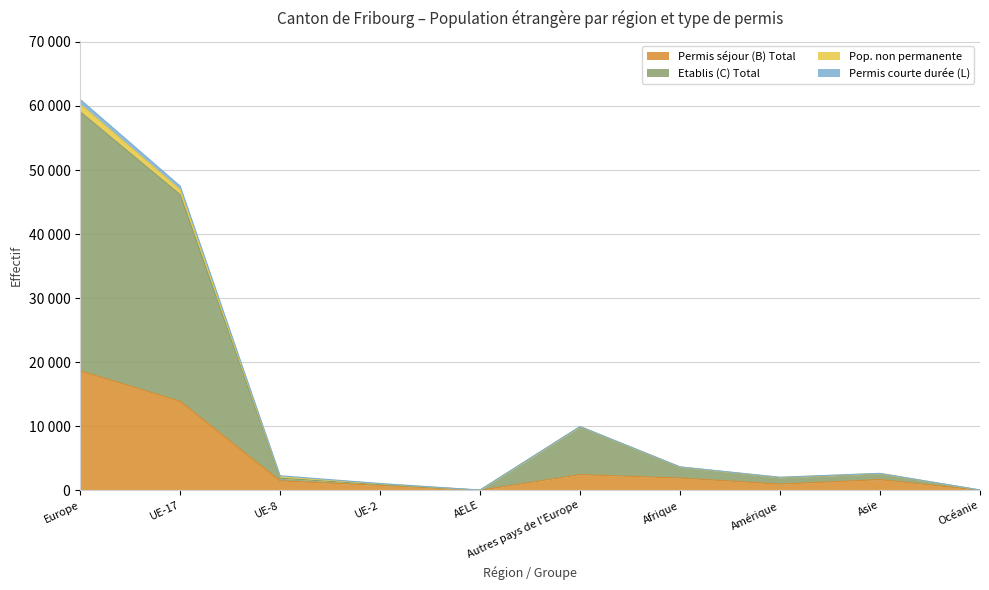

What position from the right is Afrique?

4